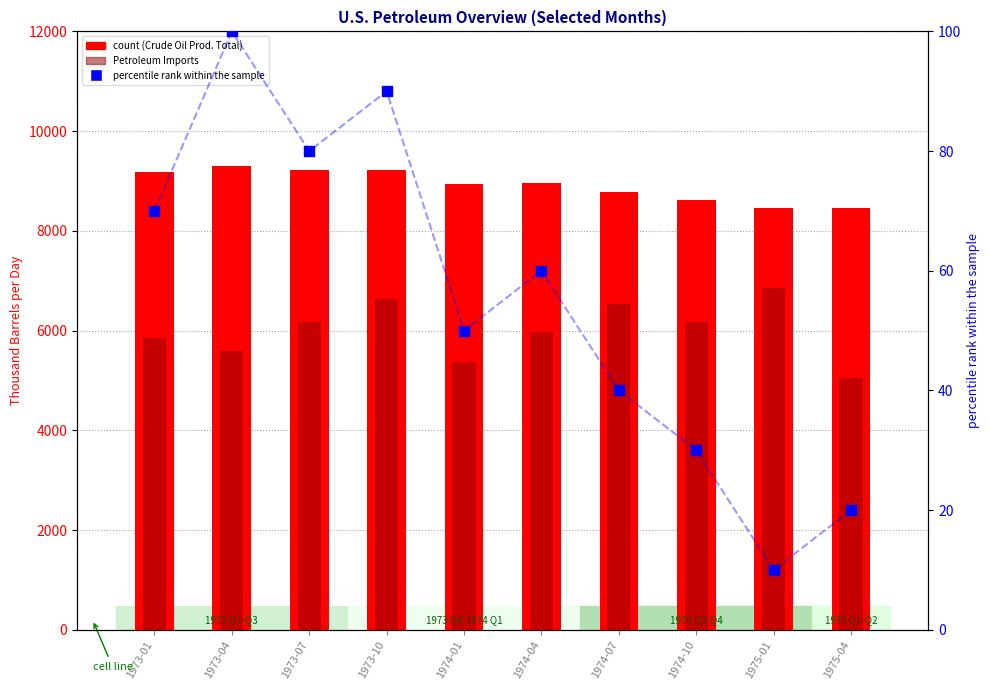

Which series has the largest Y range (max minus min)?

Petroleum Imports